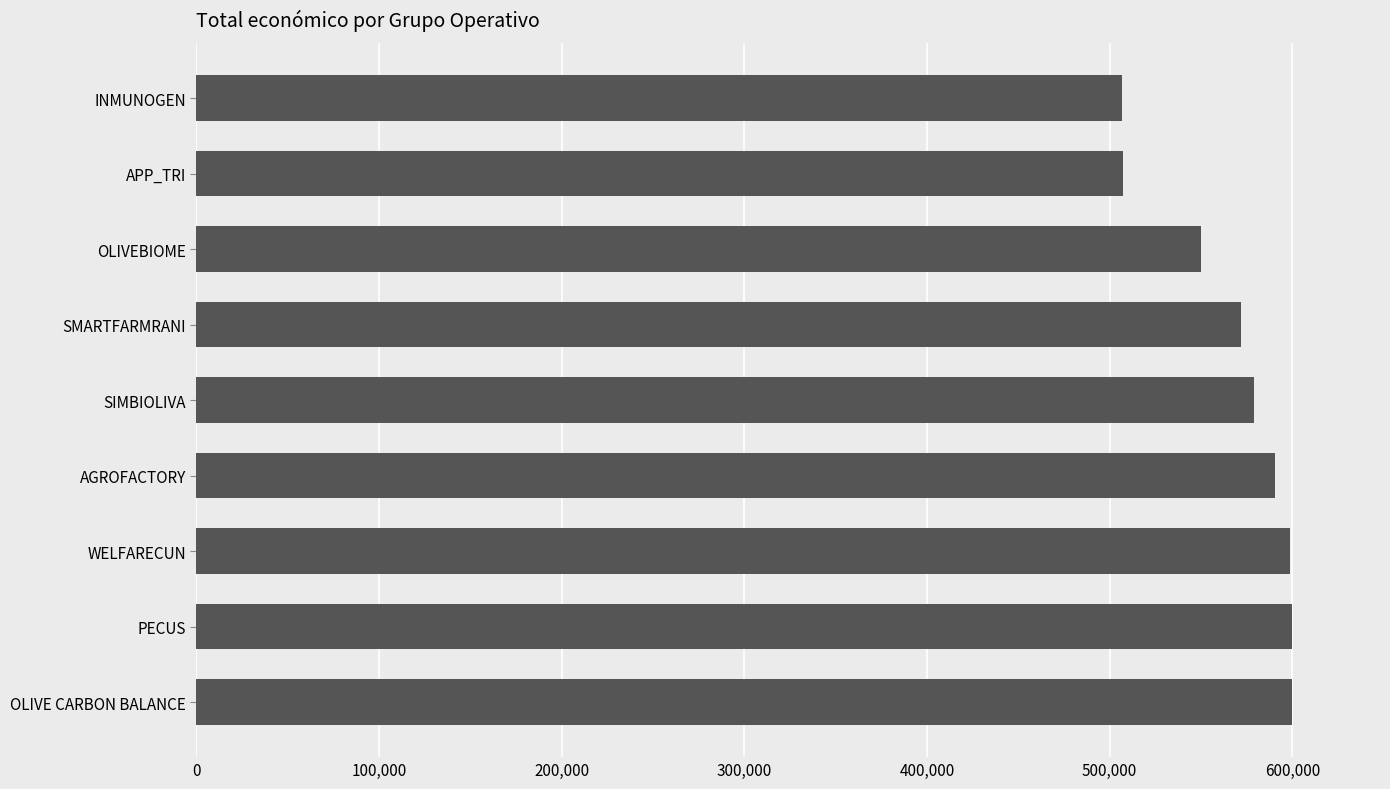

Which has a higher value, OLIVEBIOME or SMARTFARMRANI?

SMARTFARMRANI